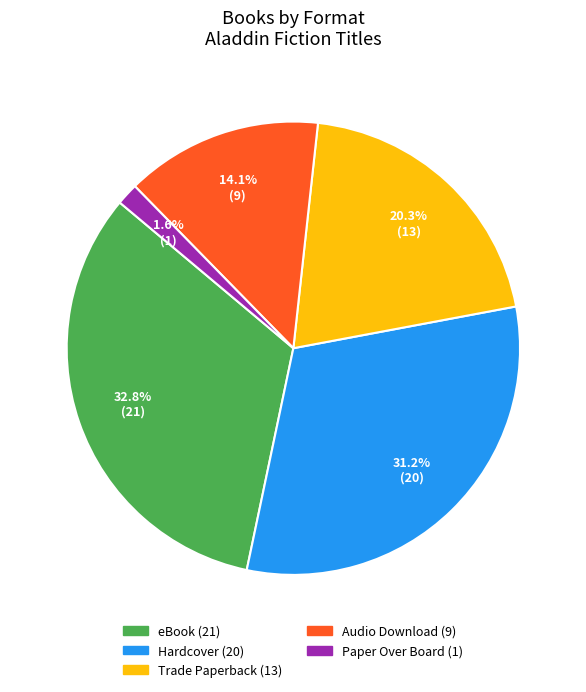

To the nearest percent, what portion does eBook represent?

33%